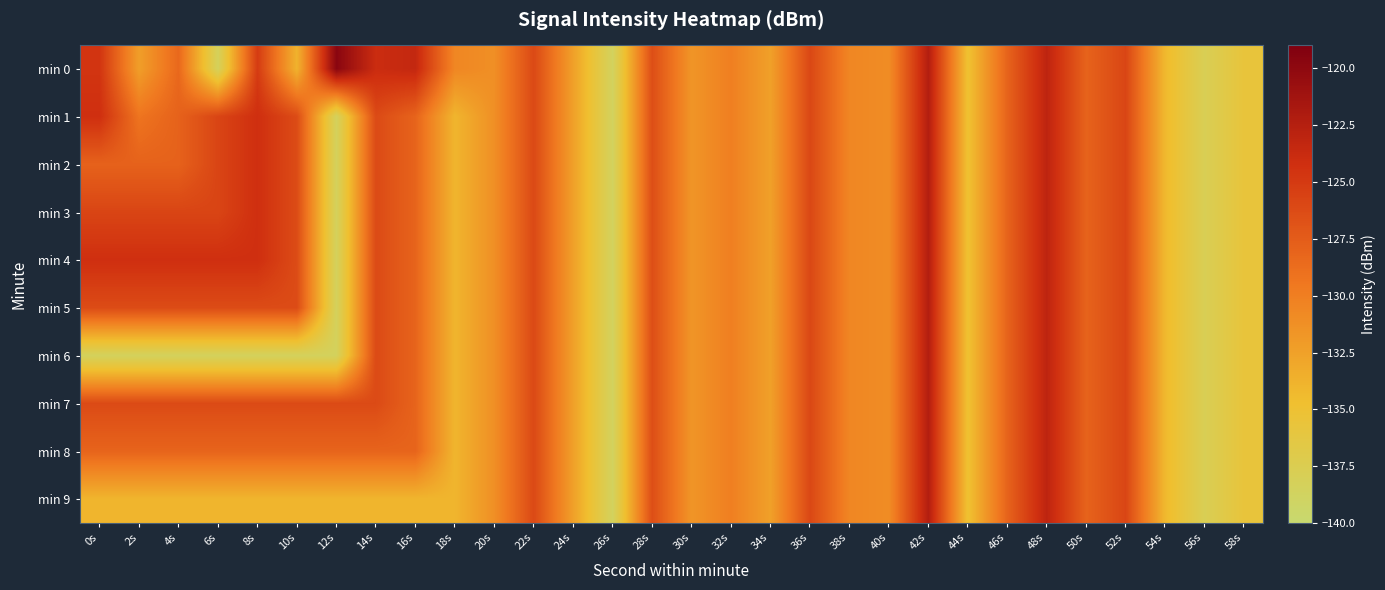

At which category does the chart reach its peak across all series?

12s